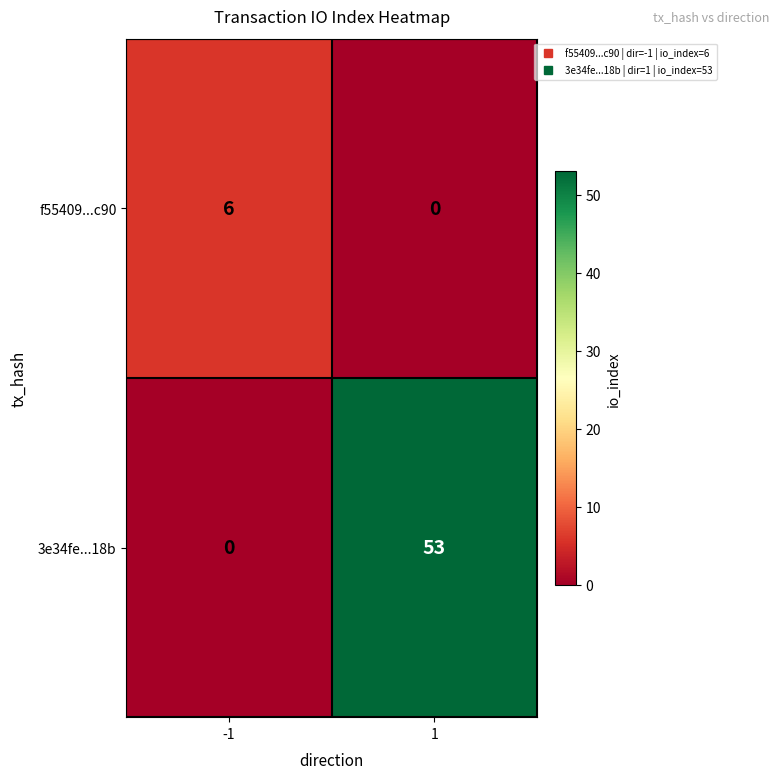

Rank the series by their maximum value, from highest to lowest.

3e34fe...18b, f55409...c90